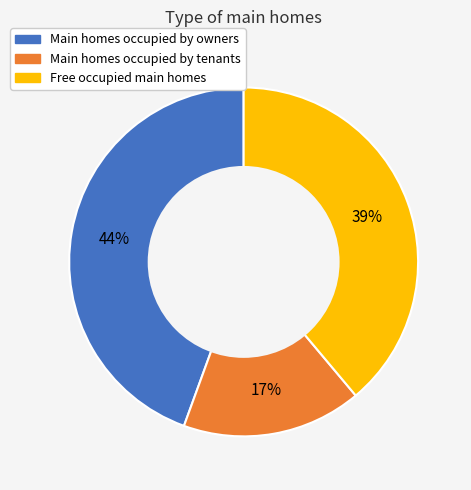

Between Free occupied main homes and Main homes occupied by tenants, which is larger?

Free occupied main homes